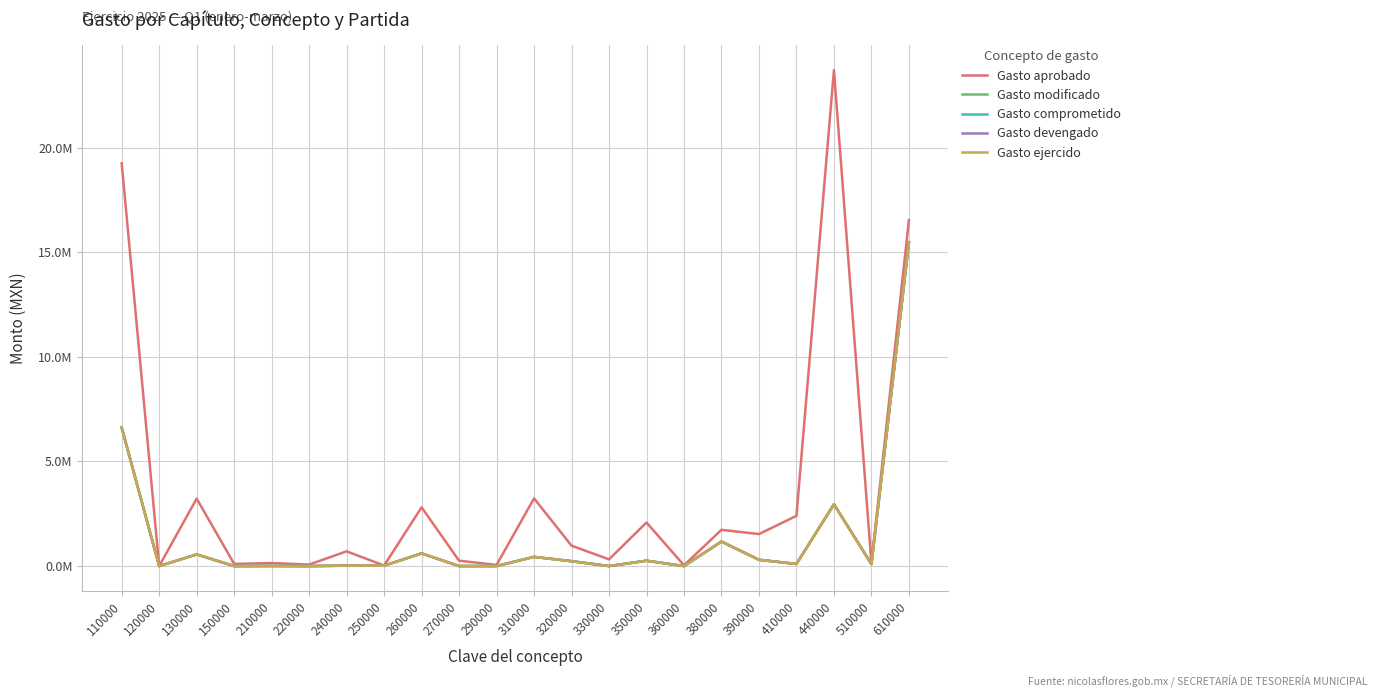

Reading left to right, what are all the values shown in this chart?

Gasto aprobado: 110000=19252508.8	120000=0.0	130000=3223758.1	150000=104000.0	210000=143637.4	220000=72022.0	240000=705677.6	250000=25912.9	260000=2809374.1	270000=256877.0	290000=54020.8	310000=3236641.4	320000=974338.5	330000=320953.2	350000=2082123.9	360000=35500.0	380000=1733287.0	390000=1530409.6	410000=2400800.0	440000=23705754.9	510000=136392.0	610000=16537777.0
Gasto modificado: 110000=6618121.6	120000=0.0	130000=556114.9	150000=0.0	210000=4495.0	220000=0.0	240000=18721.5	250000=19488.0	260000=605276.1	270000=0.0	290000=1676.0	310000=438171.0	320000=233163.8	330000=0.0	350000=255992.8	360000=0.0	380000=1171480.0	390000=300320.4	410000=100899.0	440000=2956151.3	510000=95120.0	610000=15481740.3
Gasto comprometido: 110000=6618121.6	120000=0.0	130000=556114.9	150000=0.0	210000=4495.0	220000=0.0	240000=18721.5	250000=19488.0	260000=605276.1	270000=0.0	290000=1676.0	310000=438171.0	320000=233163.8	330000=0.0	350000=255992.8	360000=0.0	380000=1171480.0	390000=300320.4	410000=100899.0	440000=2956151.3	510000=95120.0	610000=15481740.3
Gasto devengado: 110000=6618121.6	120000=0.0	130000=556114.9	150000=0.0	210000=4495.0	220000=0.0	240000=18721.5	250000=19488.0	260000=605276.1	270000=0.0	290000=1676.0	310000=438171.0	320000=233163.8	330000=0.0	350000=255992.8	360000=0.0	380000=1171480.0	390000=300320.4	410000=100899.0	440000=2956151.3	510000=95120.0	610000=15481740.3
Gasto ejercido: 110000=6618121.6	120000=0.0	130000=556114.9	150000=0.0	210000=4495.0	220000=0.0	240000=18721.5	250000=19488.0	260000=605276.1	270000=0.0	290000=1676.0	310000=438171.0	320000=233163.8	330000=0.0	350000=255992.8	360000=0.0	380000=1171480.0	390000=300320.4	410000=100899.0	440000=2956151.3	510000=95120.0	610000=15481740.3